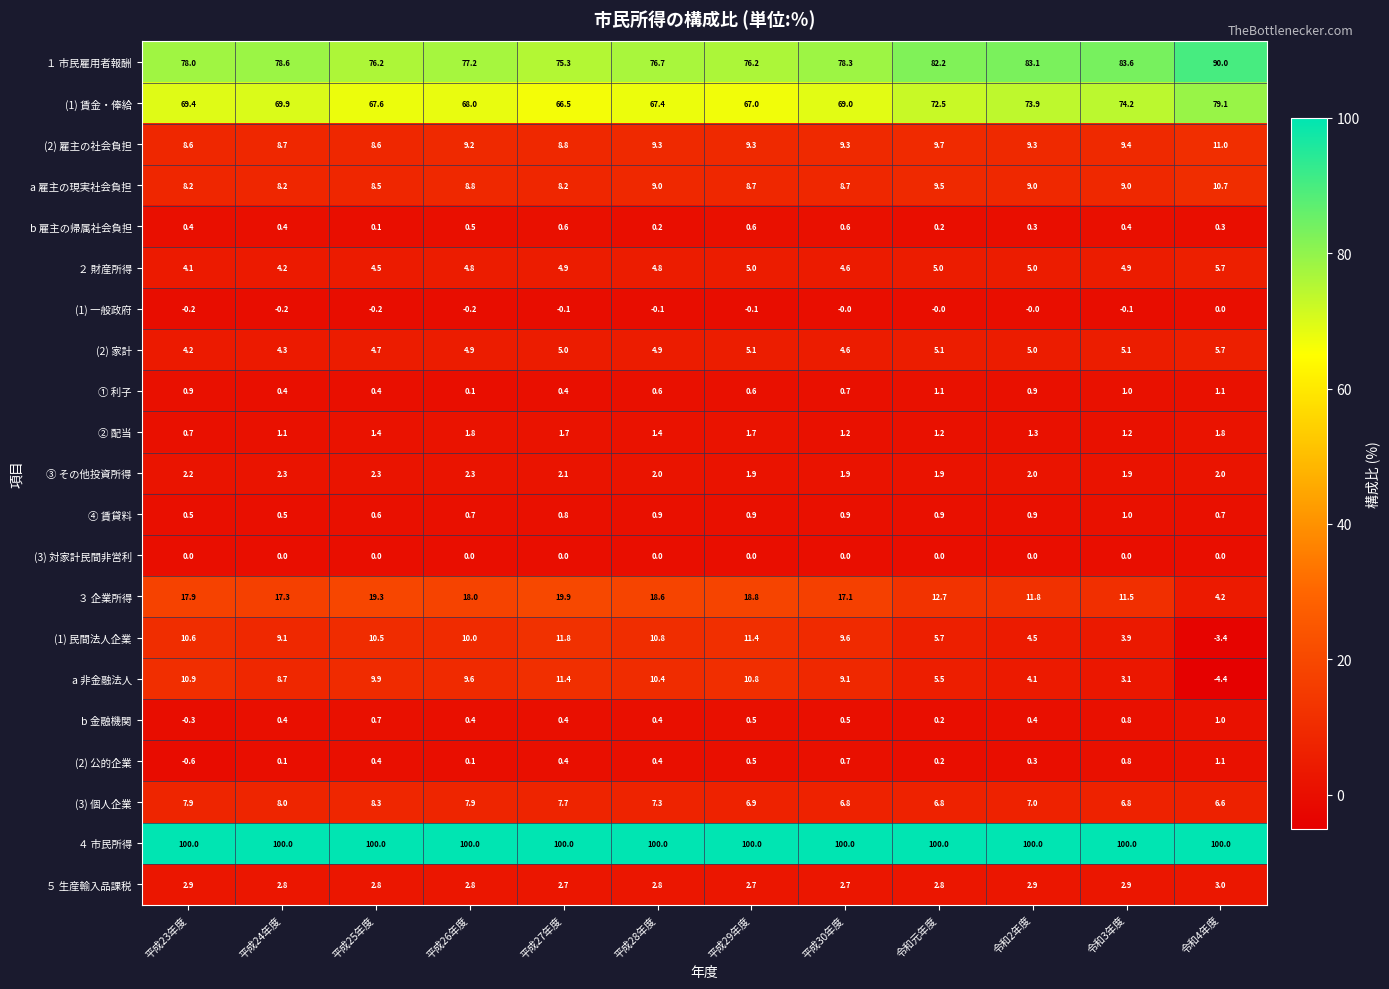

The value of a 雇主の現実社会負担 at 令和2年度 is 9.0. True or false?

True